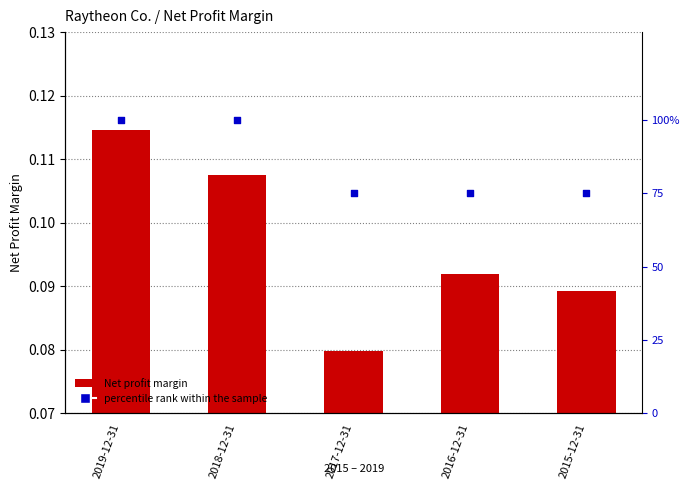

Which series has the widest spread of Y values?

percentile rank within the sample